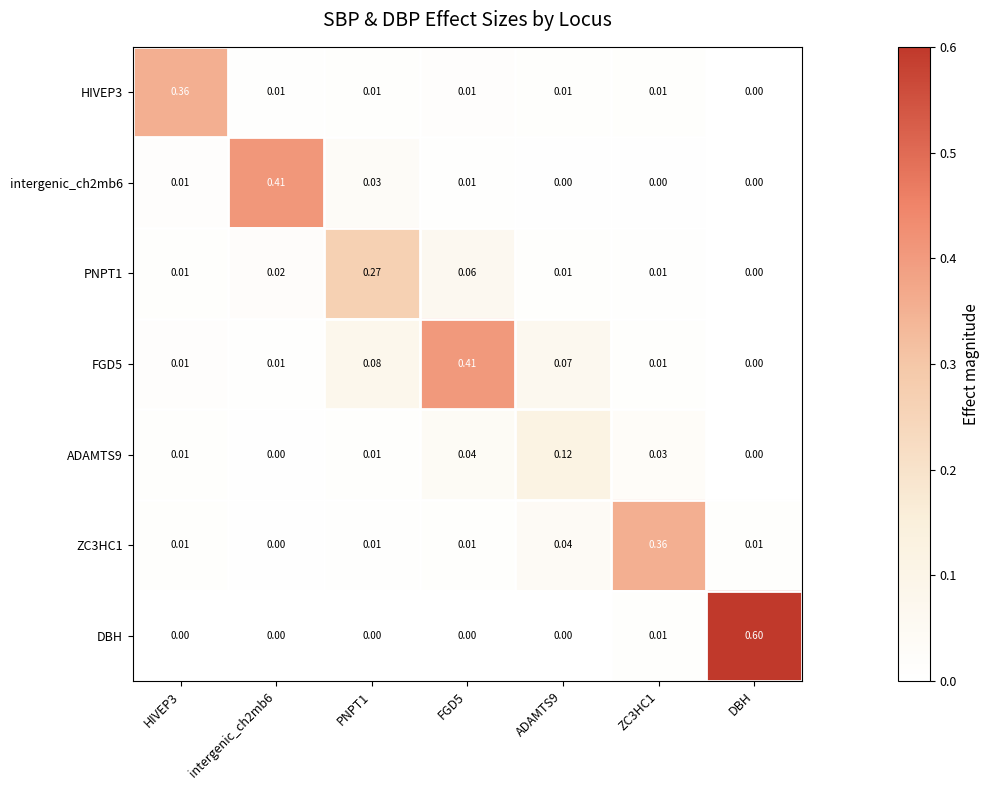

Which series has the widest spread of values?

DBH